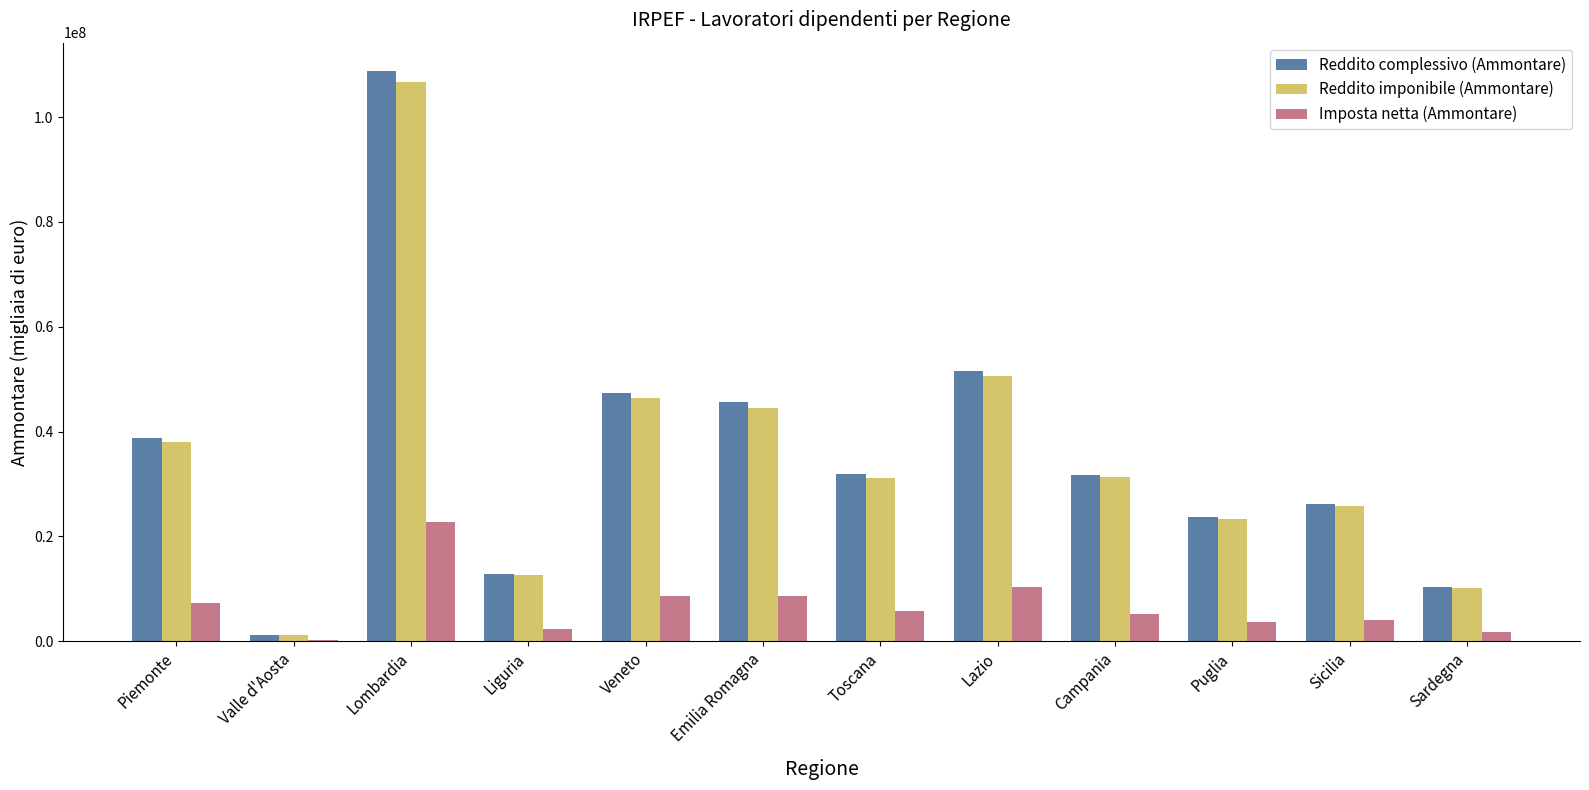

What is the total value across all series at Sardegna?

22291556